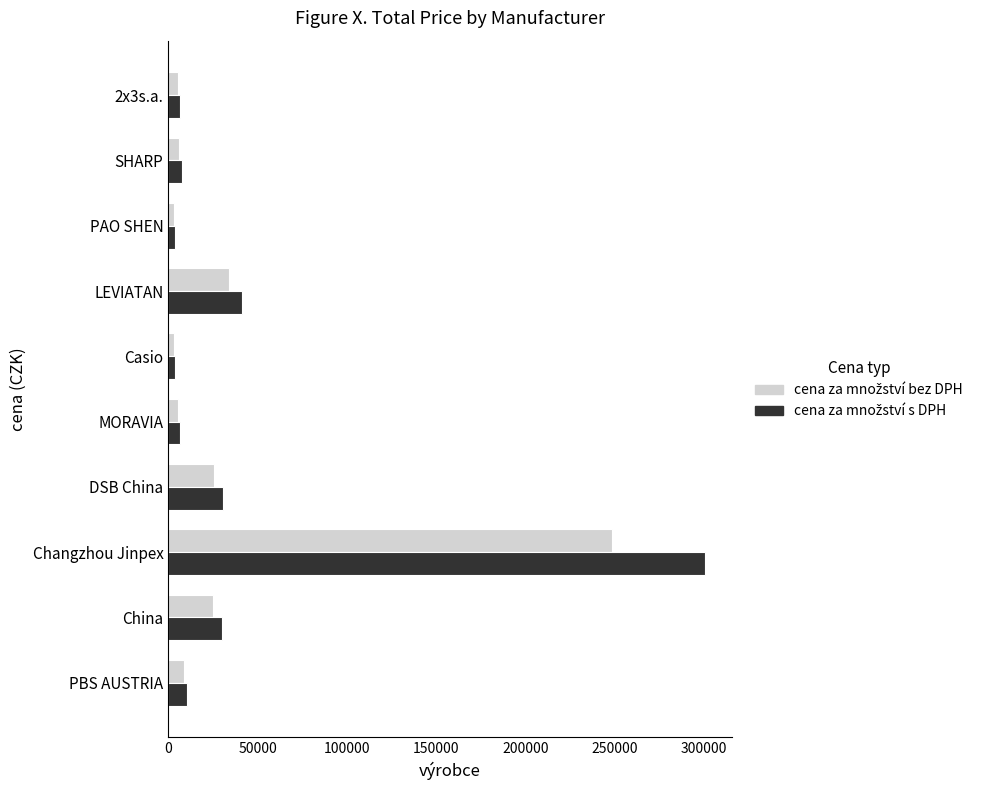

What is the maximum value shown in the chart?

300553.9